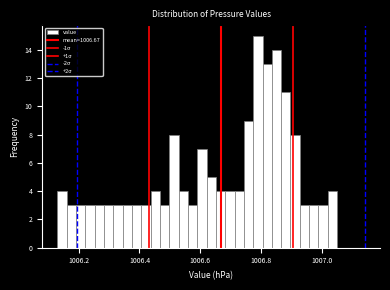

Around what value on the x-axis is the tallest bar? Give the approximate position of its centre, as read against the axis.

1006.78